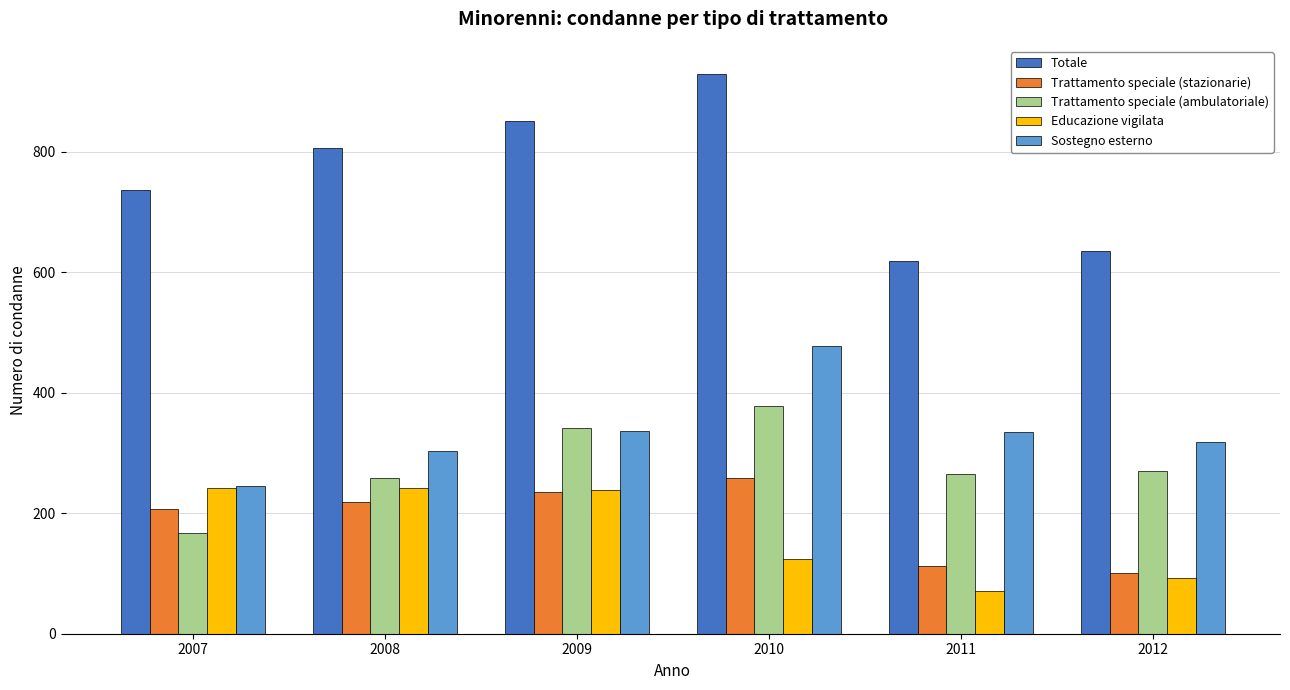

What is the value of the Trattamento speciale (ambulatoriale) bar at the 1st from the left?

167